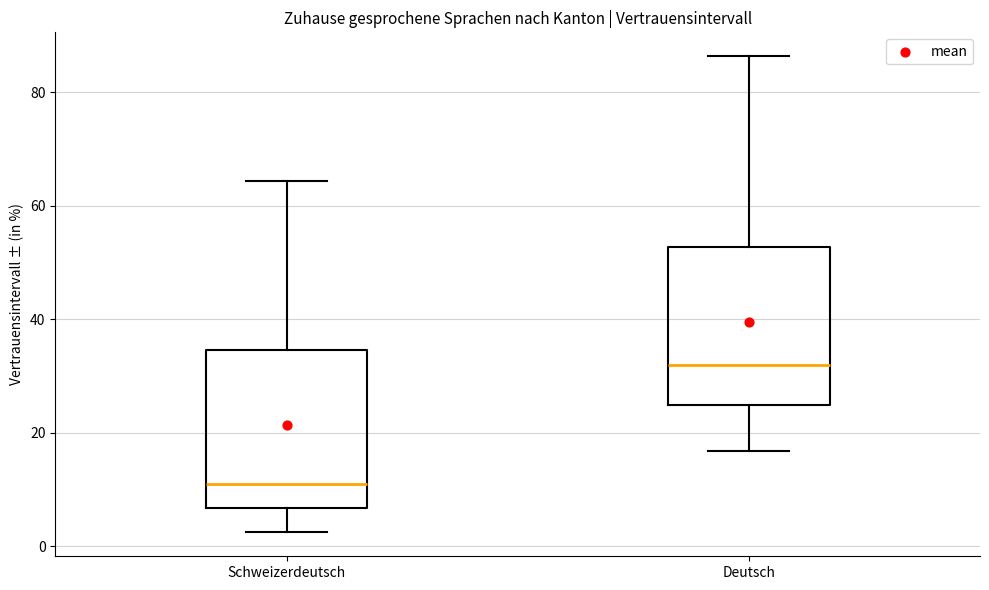

Reading left to right, read every box against the y-axis: the position of its median line, the range the box covers, and the ends of its whiskers. The values are not printed on the chart, so give them approximately, as read against the axis.

Schweizerdeutsch: median 12, box 6 to 34, whiskers 2 to 64
Deutsch: median 32, box 24 to 52, whiskers 16 to 86